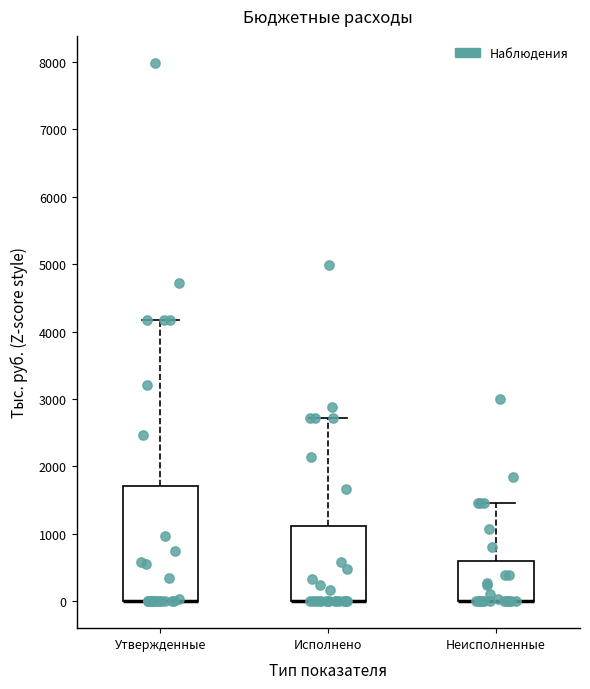

Reading left to right, read every box against the y-axis: the position of its median line, the range the box covers, and the ends of its whiskers. The values are not printed on the chart, so give them approximately, as read against the axis.

Утвержденные: median 0 (drawn on the box's lower edge), box 0 to 1700, whiskers 0 to 4200
Исполнено: median 0 (drawn on the box's lower edge), box 0 to 1100, whiskers 0 to 2700
Неисполненные: median 0 (drawn on the box's lower edge), box 0 to 600, whiskers 0 to 1500